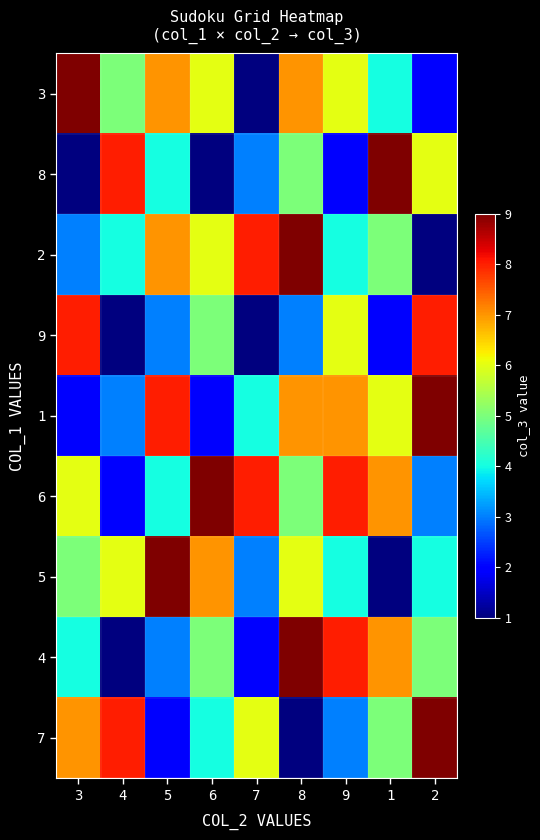

At which category is the sum across all series the highest?

8